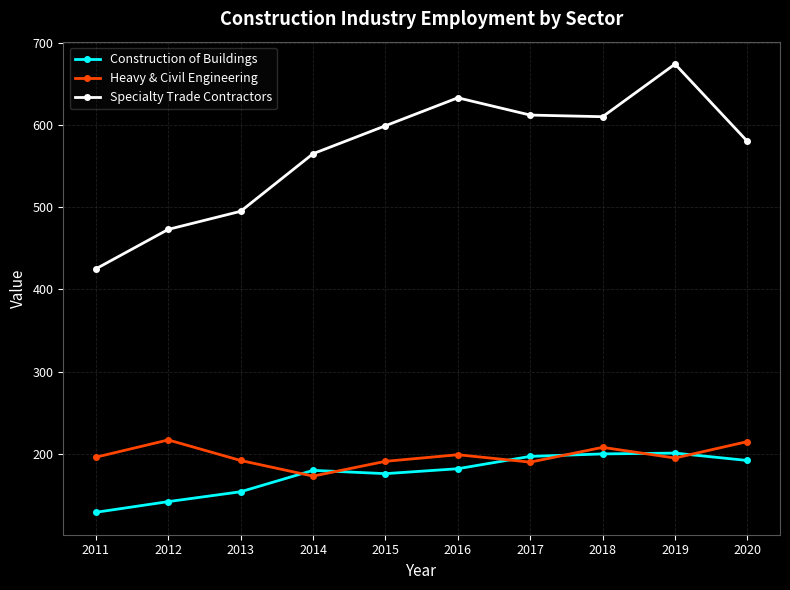

The value of Construction of Buildings at 2018 is 99. True or false?

False